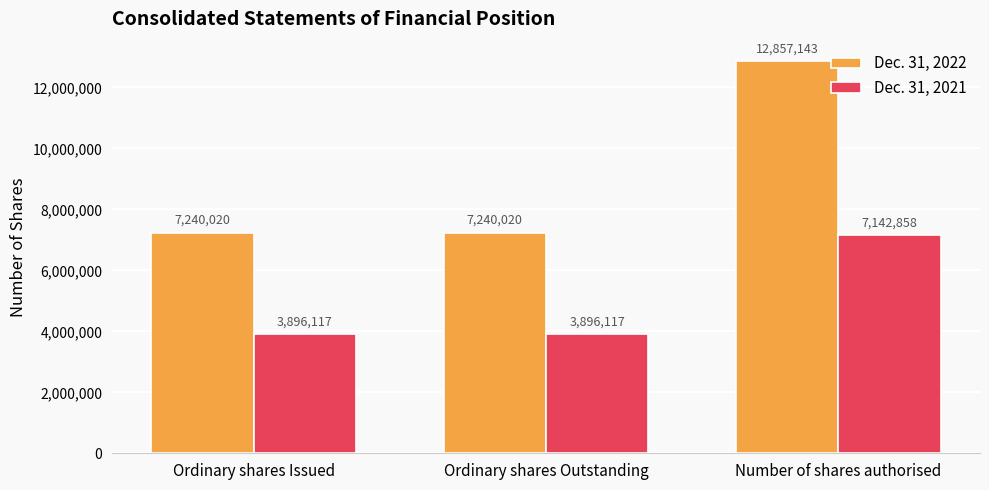

What is the maximum value for Dec. 31, 2022?

12857143